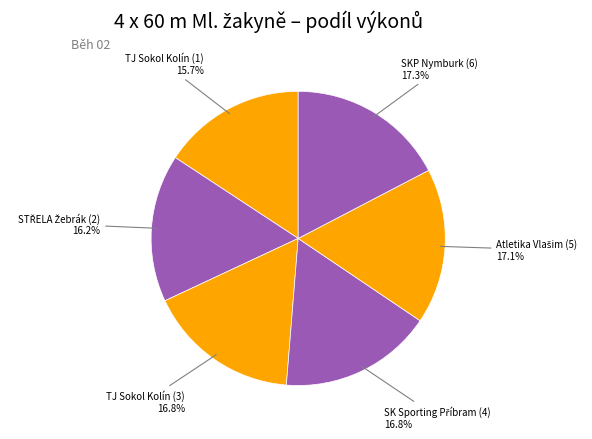

Does any single category account for the majority?

No